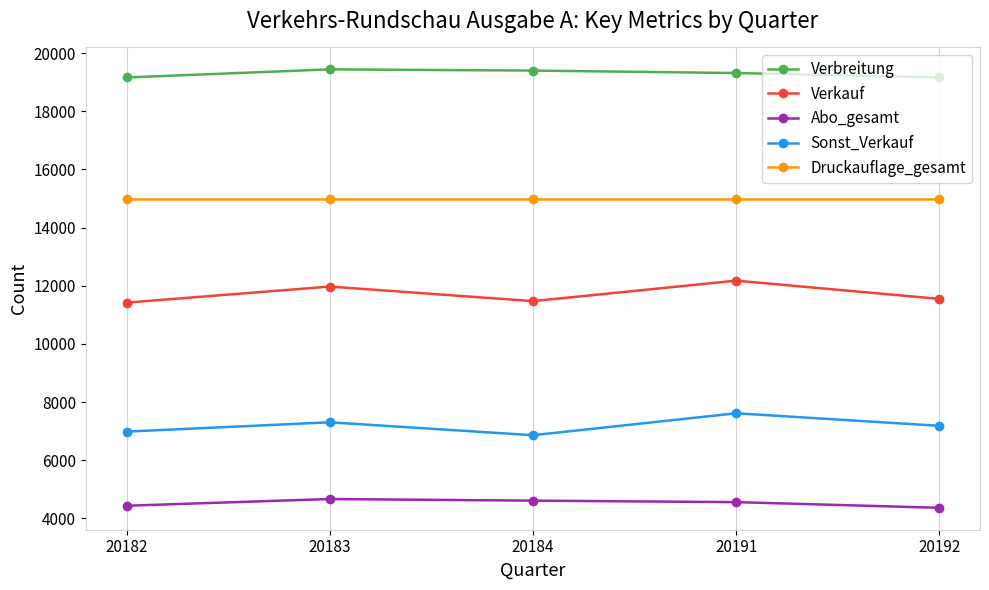

Which series has the largest total across all categories?

Verbreitung